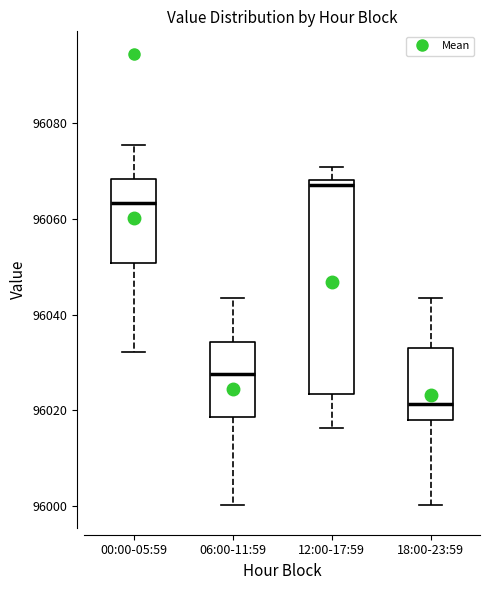

Reading left to right, transcribe this box plot: for each box, give where its median line is, the range the box spans, and where its two whiskers end, as read against the y-axis. The values are not printed on the chart, so give them approximately, as read against the axis.

00:00-05:59: median 96064, box 96050 to 96068, whiskers 96032 to 96076
06:00-11:59: median 96028, box 96018 to 96034, whiskers 96000 to 96044
12:00-17:59: median 96068 (just below the box's upper edge), box 96024 to 96068, whiskers 96016 to 96070
18:00-23:59: median 96022, box 96018 to 96034, whiskers 96000 to 96044